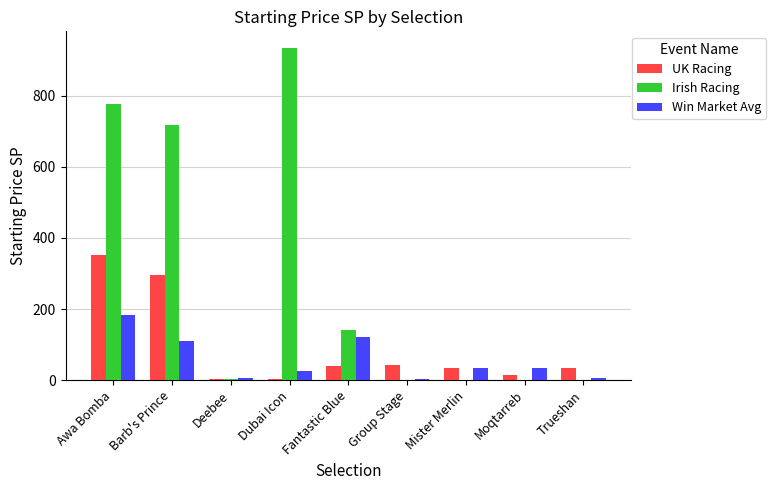

Which category has the highest value in the UK Racing series?

Awa Bomba